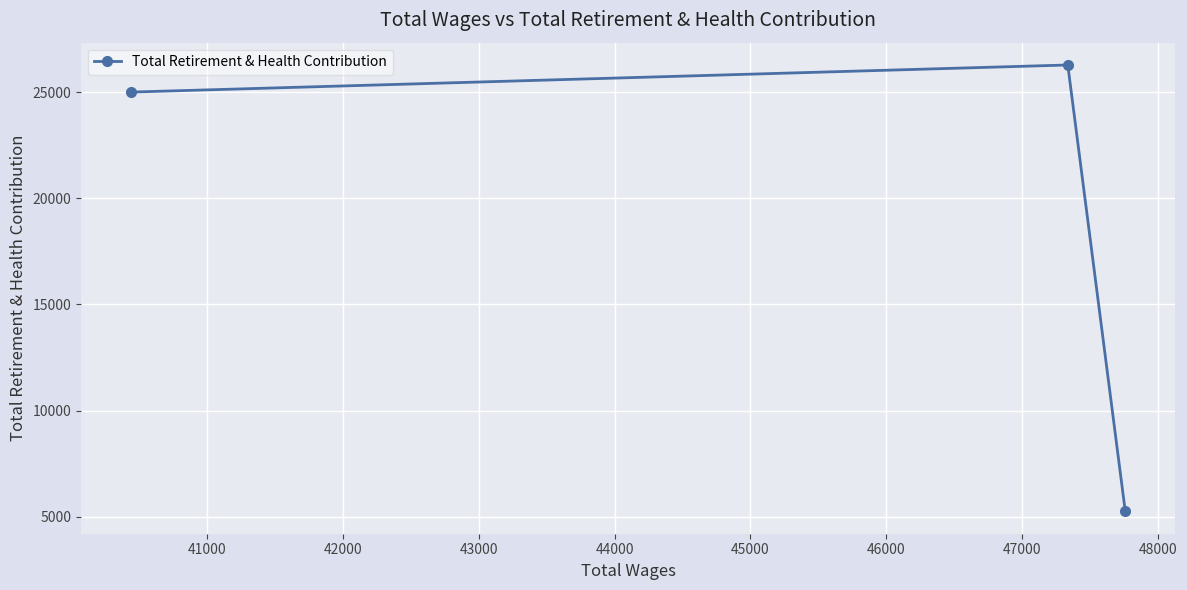

What is the difference between the maximum and minimum values?

21035